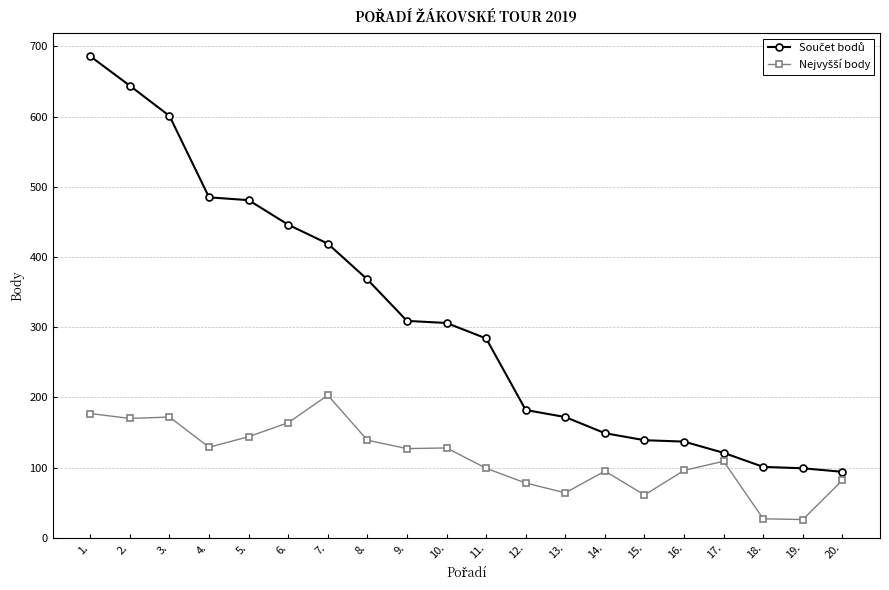

At which category is the sum across all series the highest?

1.